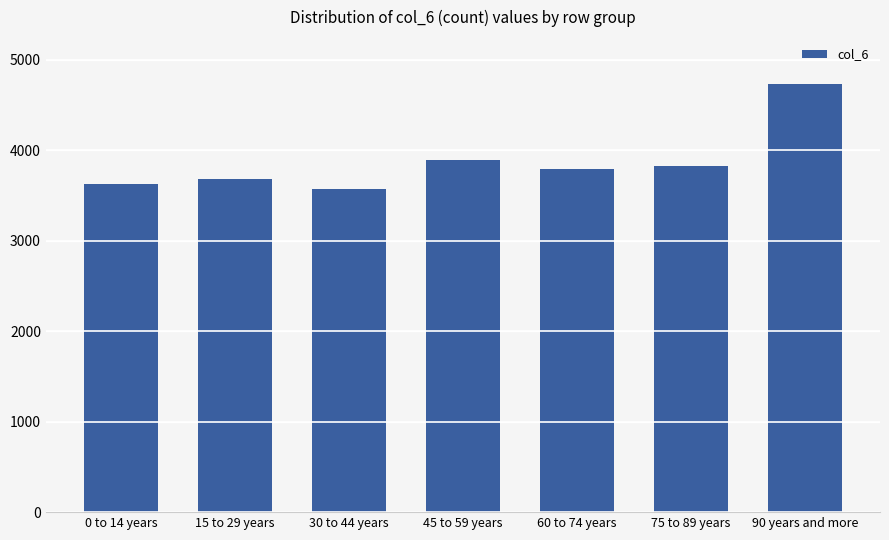

What is the greatest value displayed?

4732